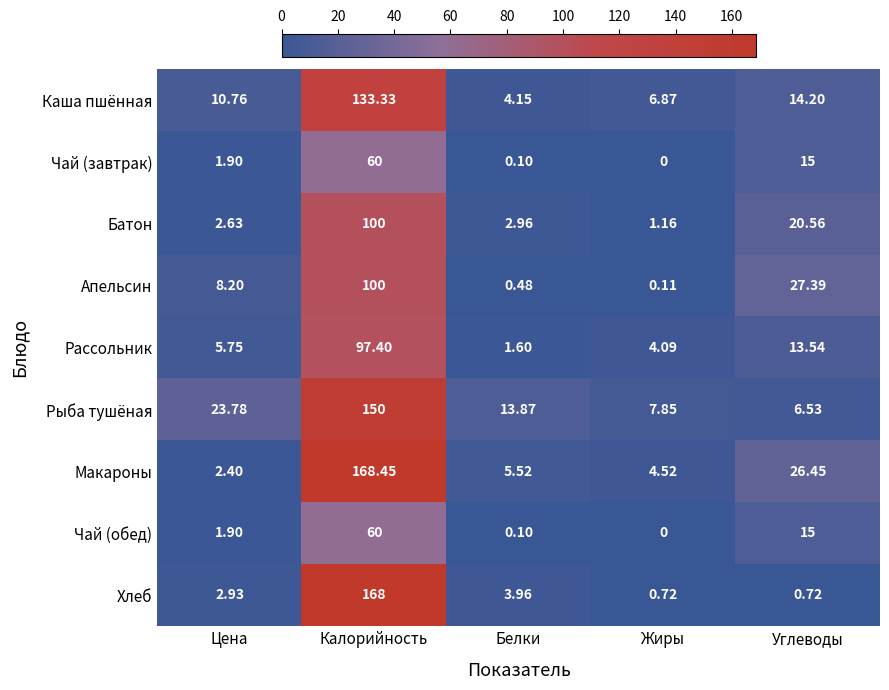

Which series has the largest total across all categories?

Макароны